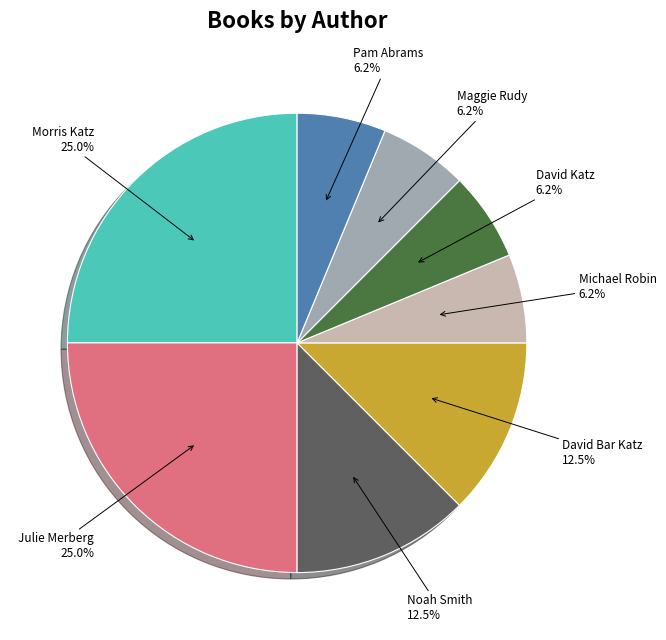

Does David Bar Katz represent more than half of the total?

No